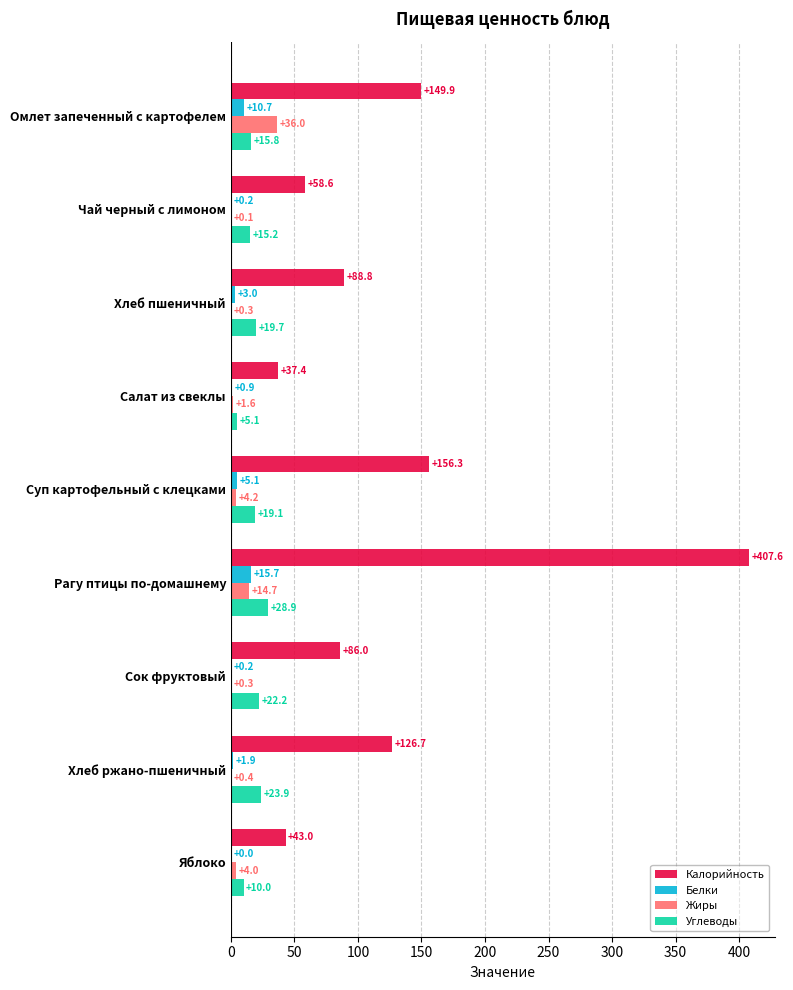

Is it true that Белки equals 1.9 at Хлеб ржано-пшеничный?

True